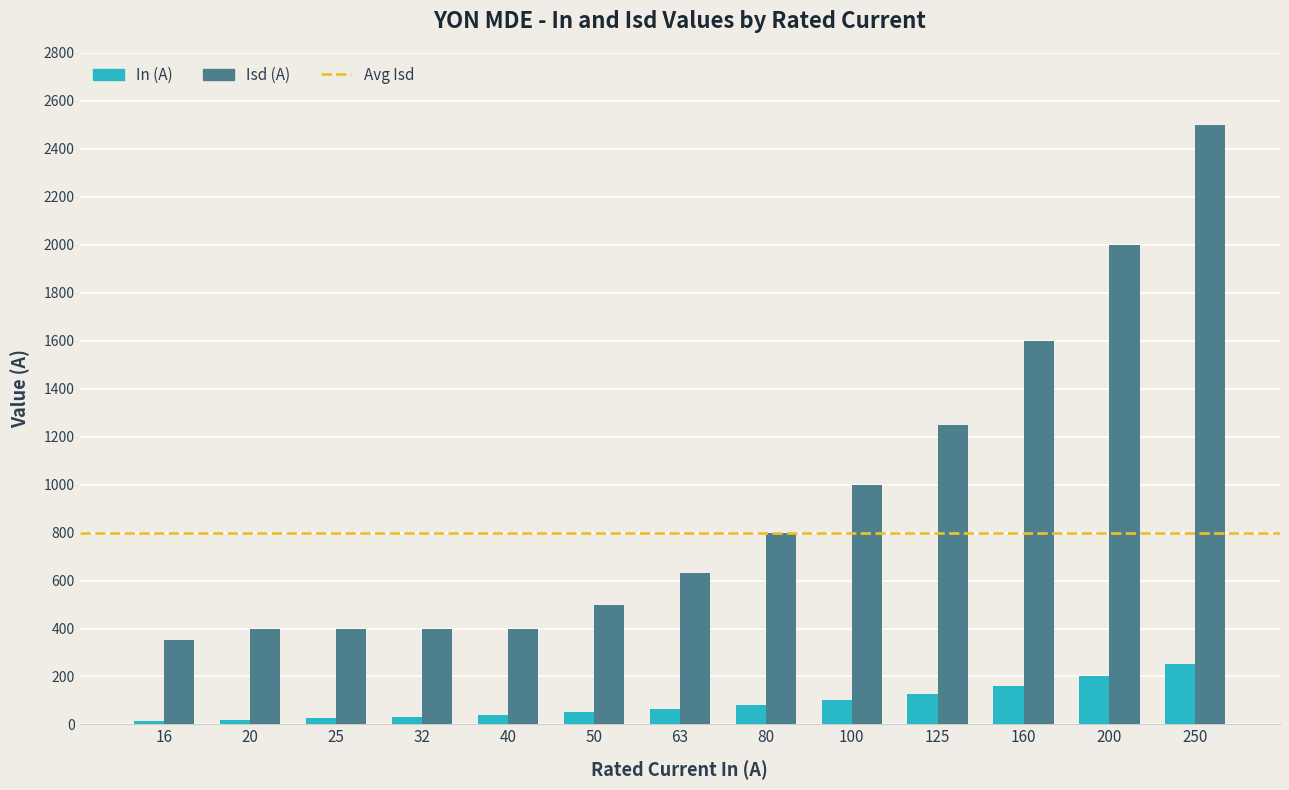

What is the difference between the maximum and second lowest values in the Isd (A) series?

2100